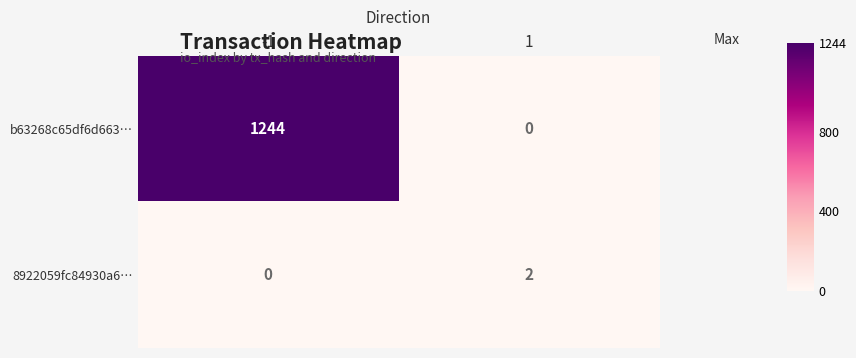

Reading right to left, transcribe all the data shown in this chart.

b63268c65df6d663…: 1=0	-1=1244
8922059fc84930a6…: 1=2	-1=0